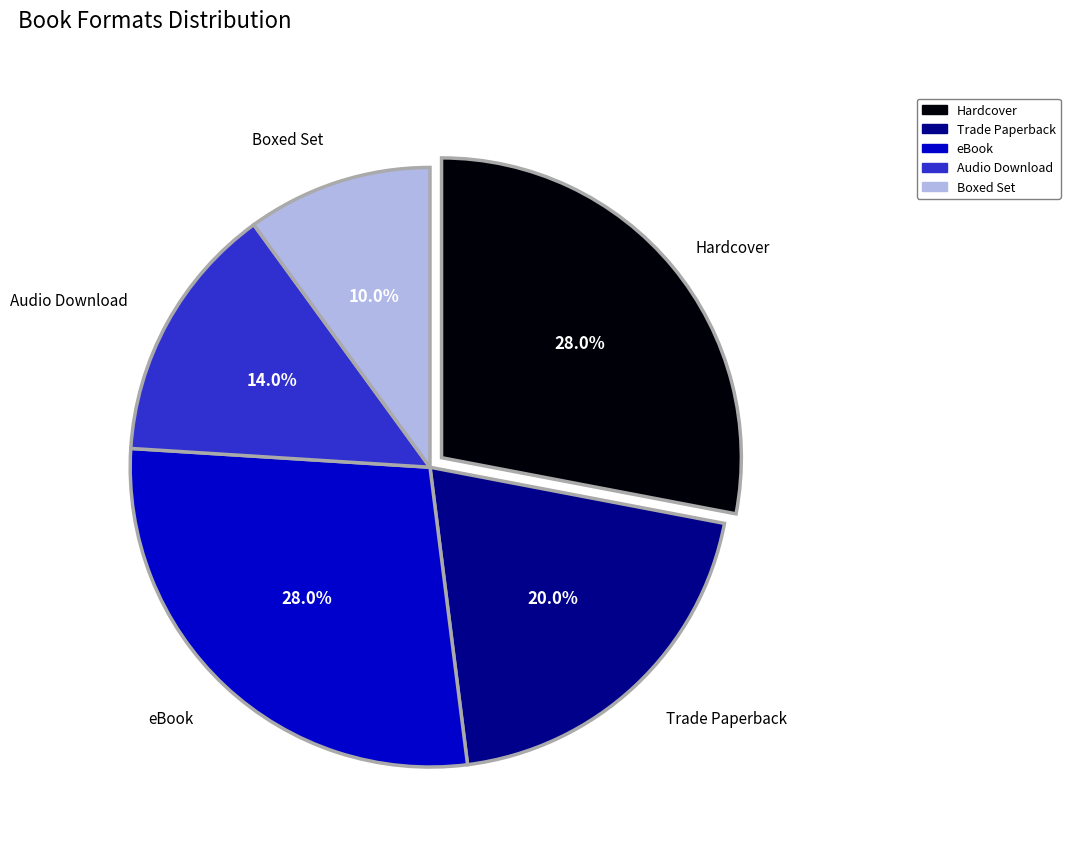

To the nearest percent, what is the difference between the Hardcover and Trade Paperback slice percentages?

8%